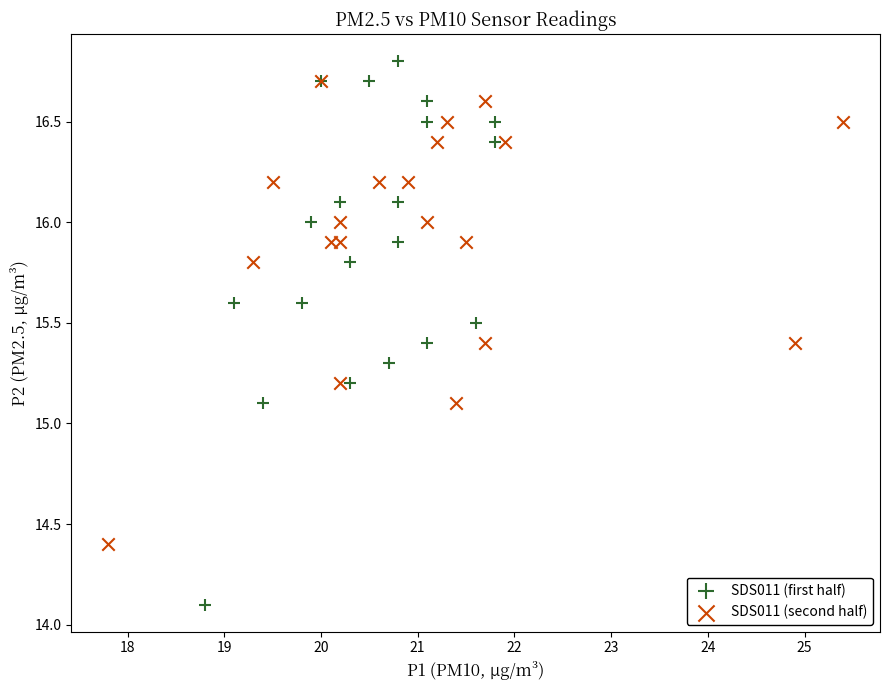

Which series reaches the minimum Y coordinate?

SDS011 (first half)